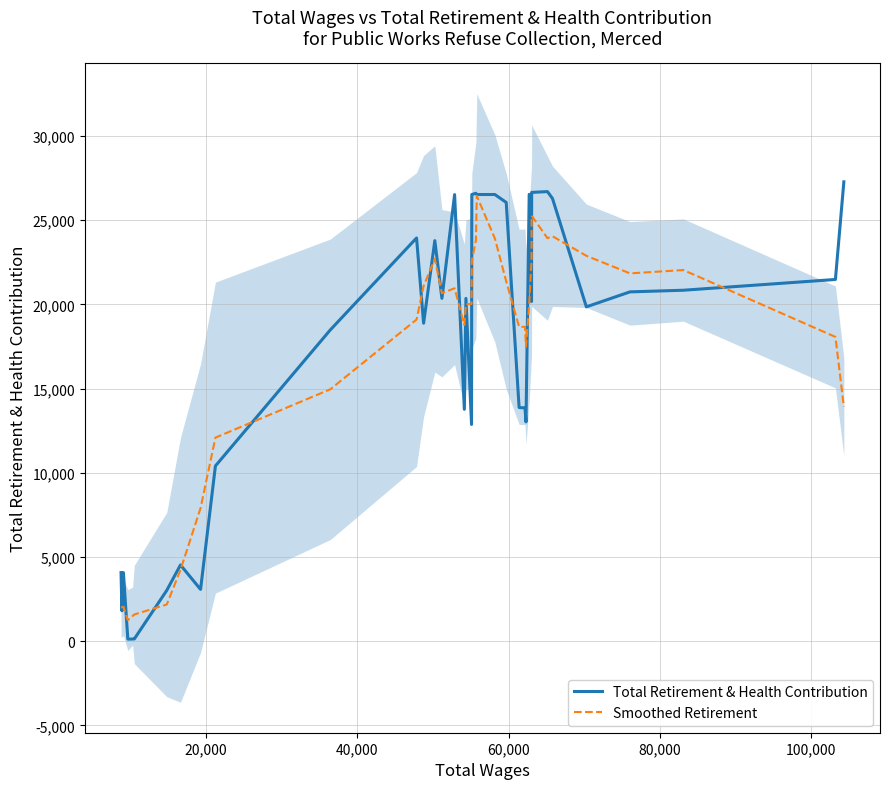

True or false: Total Retirement & Health Contribution and Smoothed Retirement intersect in this chart.

True